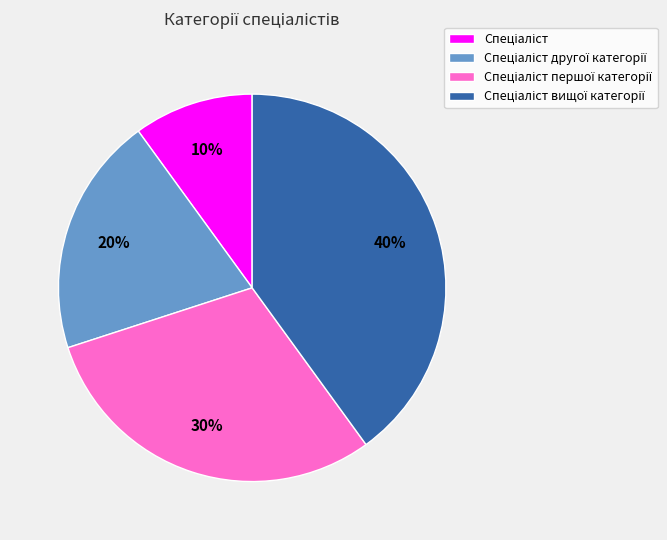

Is there a majority slice in this chart?

No